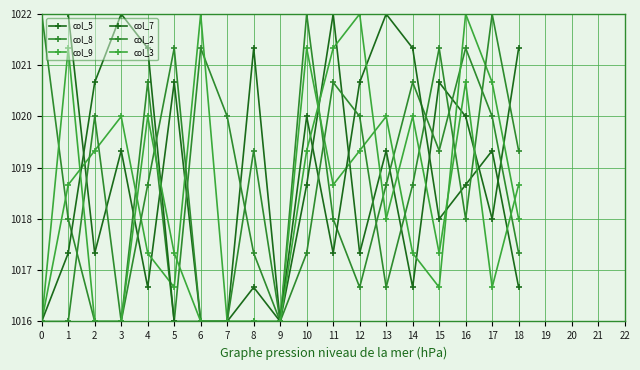

How many col_3 values are between 1016 and 1020?

15